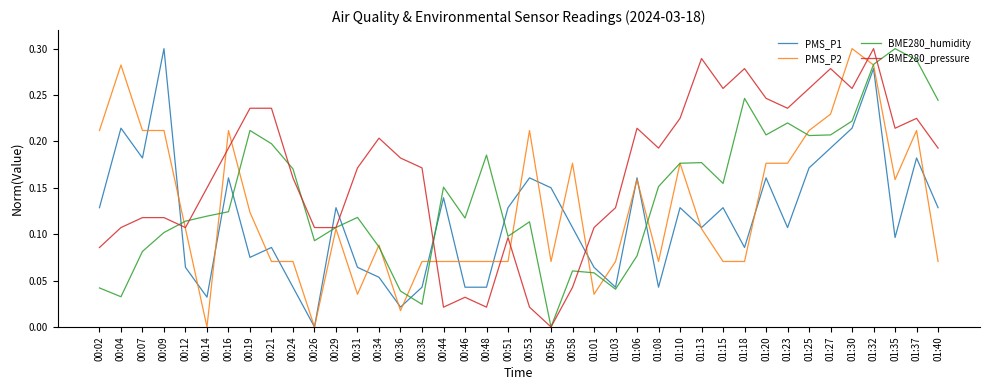

Which series changed the most between 00:21 and 00:44?

BME280_pressure